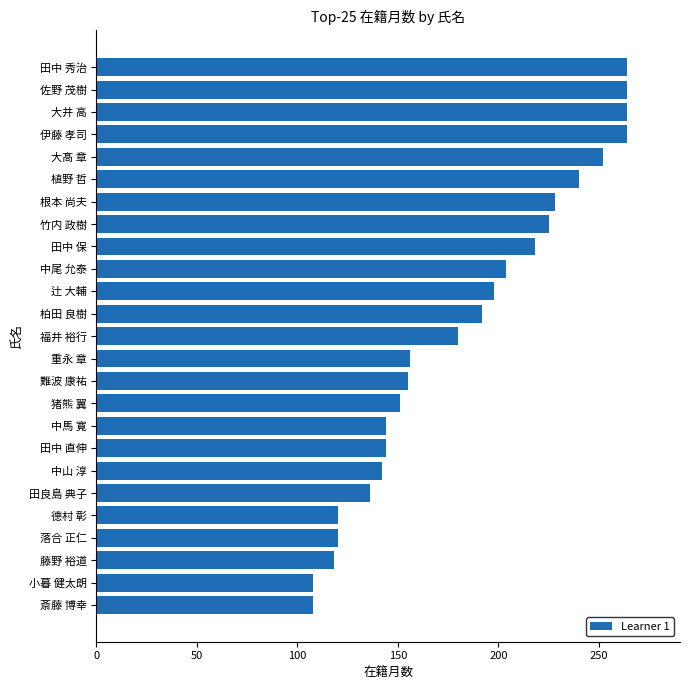

What is the greatest value displayed?

264